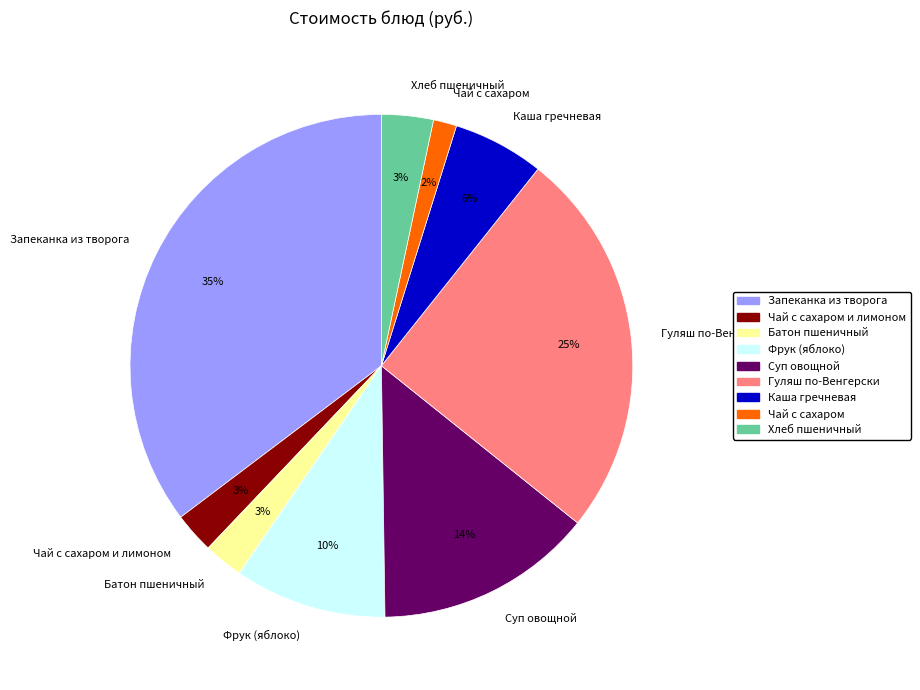

Between Хлеб пшеничный and Гуляш по-Венгерски, which is larger?

Гуляш по-Венгерски